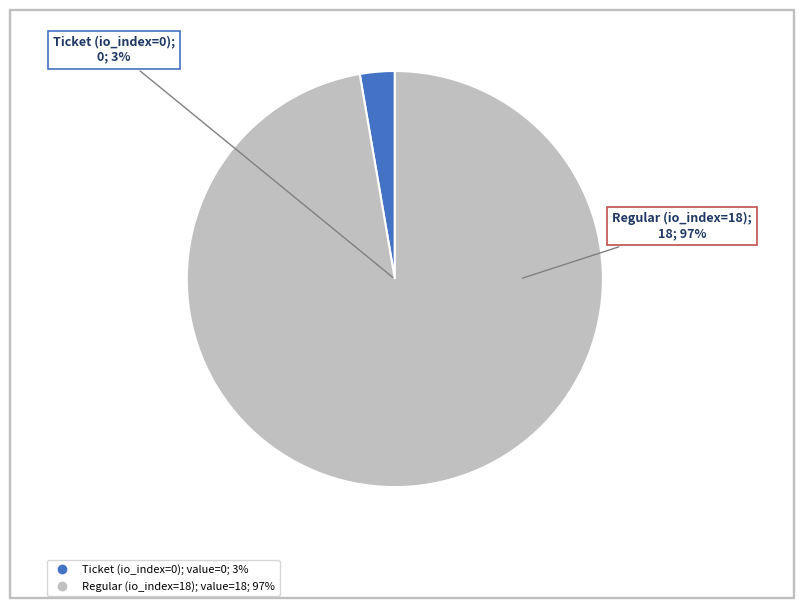

Which slice is the smallest?

Ticket (io_index=0)